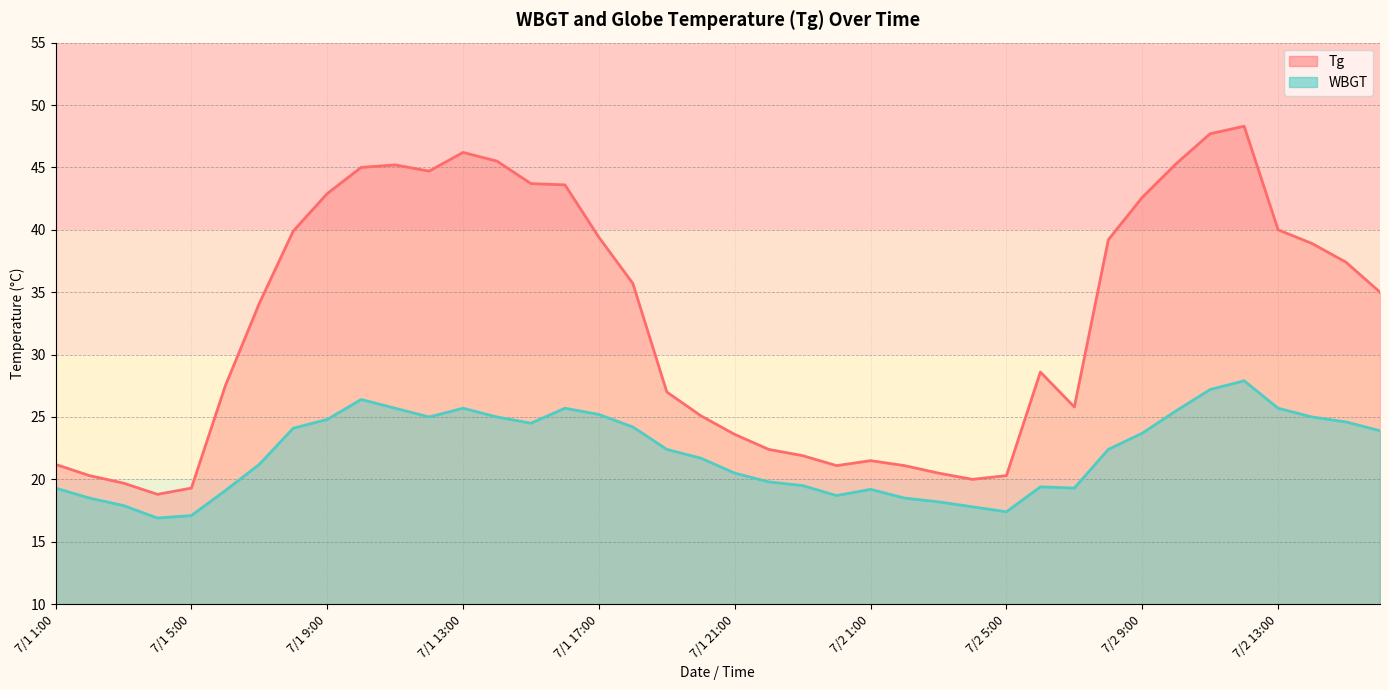

What is the total value across all series at 7/2 12:00?

76.2